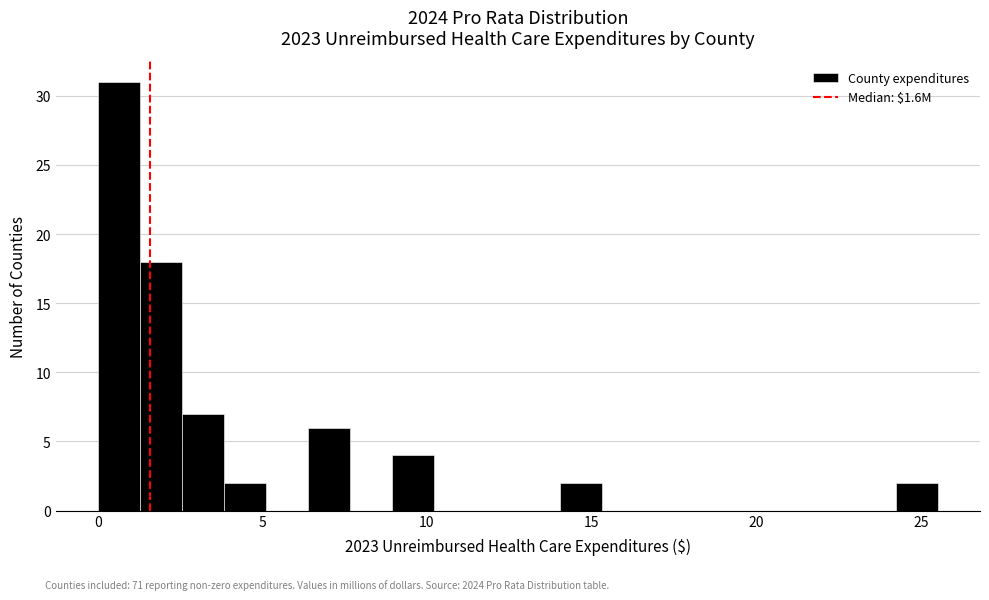

Around what value on the x-axis is the tallest bar? Give the approximate position of its centre, as read against the axis.

0.5